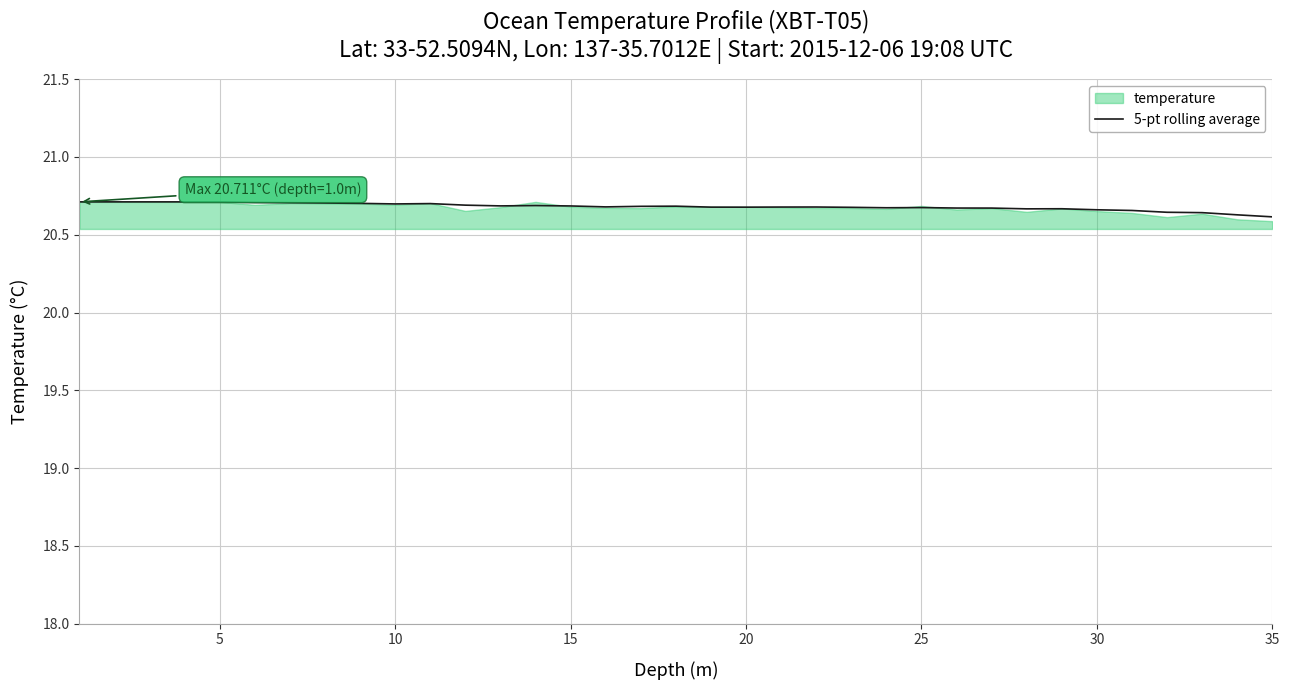

What is the sum of all values?

723.8